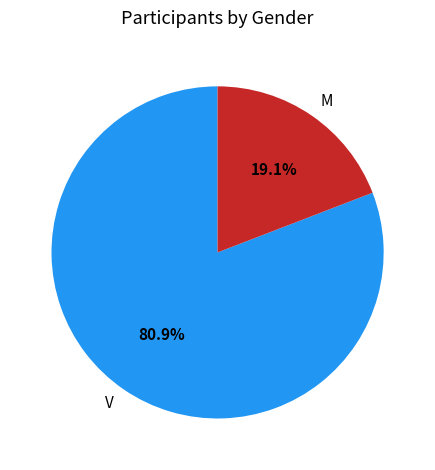

To the nearest percent, what percentage of the pie is V?

81%